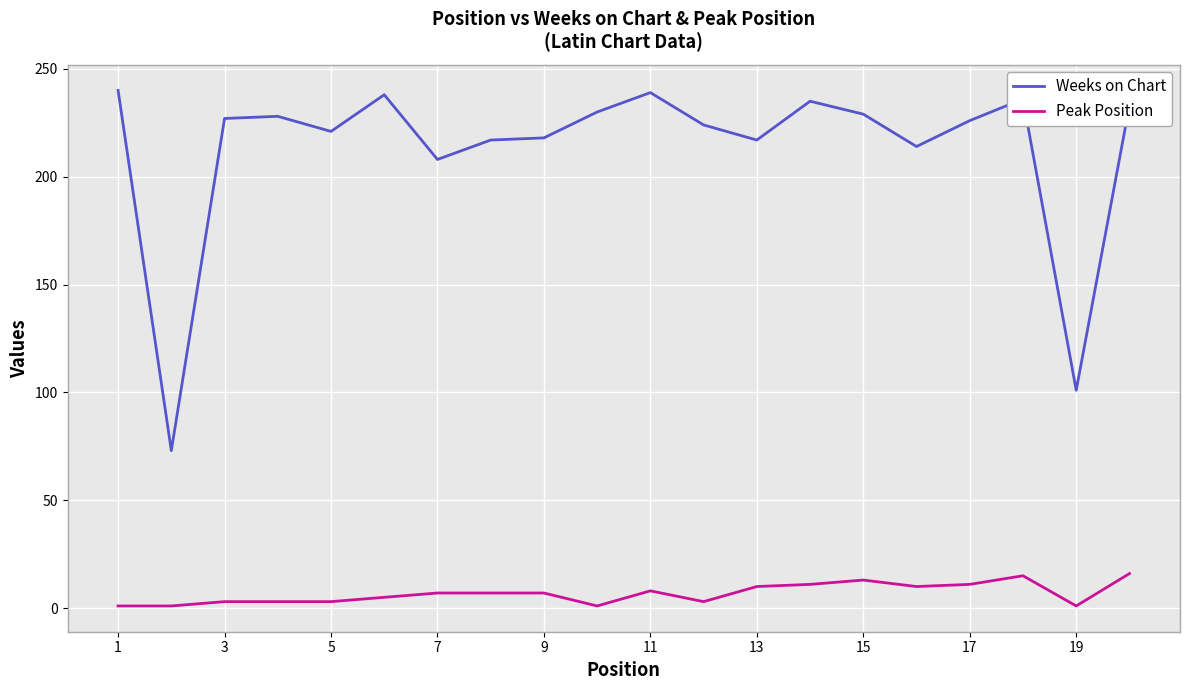

List the series in order of their peak value, highest first.

Weeks on Chart, Peak Position